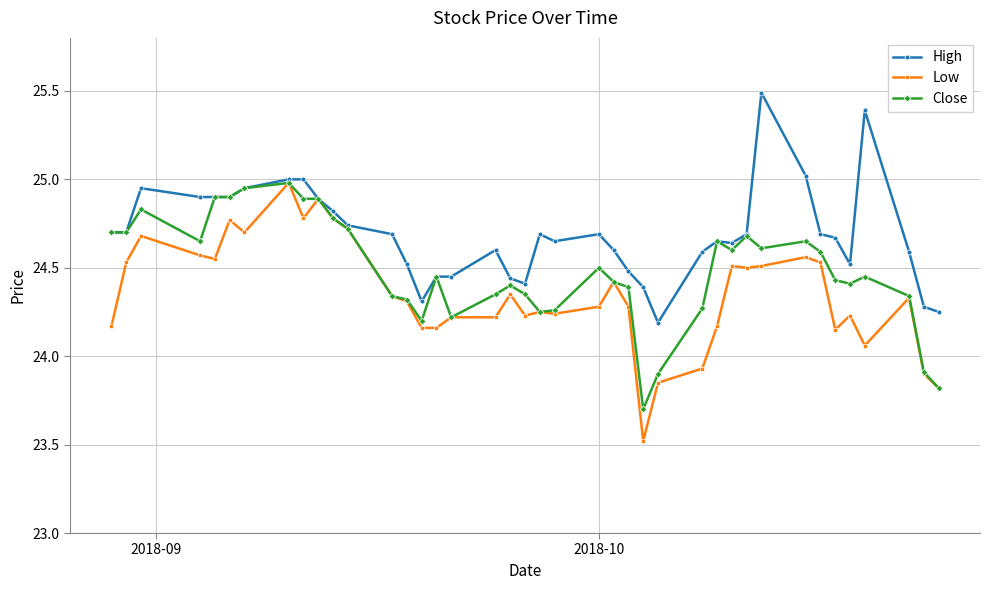

Which series has the largest total across all categories?

High